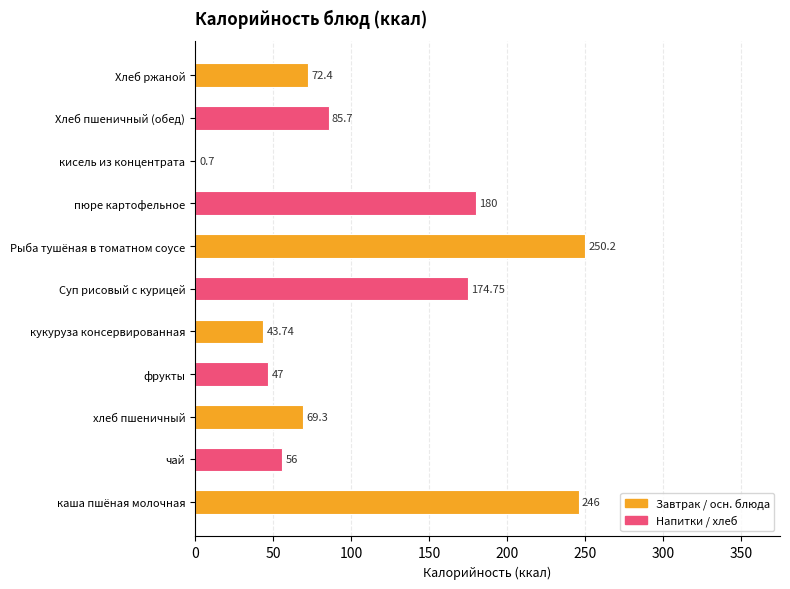

At which category does the chart reach its peak across all series?

Рыба тушёная в томатном соусе